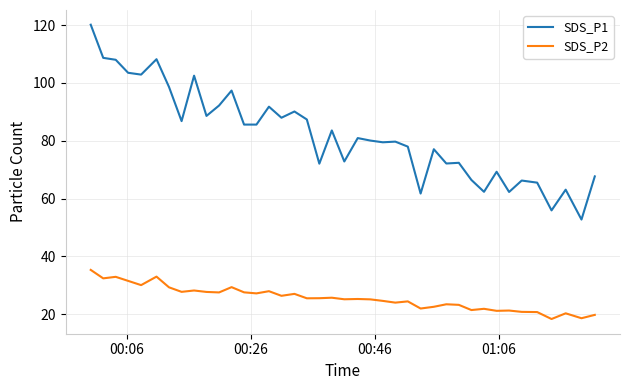

What is the average value of the SDS_P2 series?

25.5